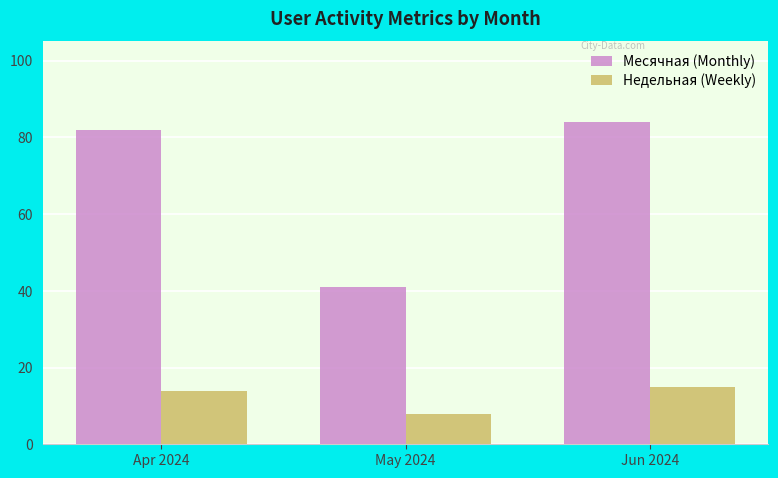

Is it true that Месячная (Monthly) equals 41 at May 2024?

True